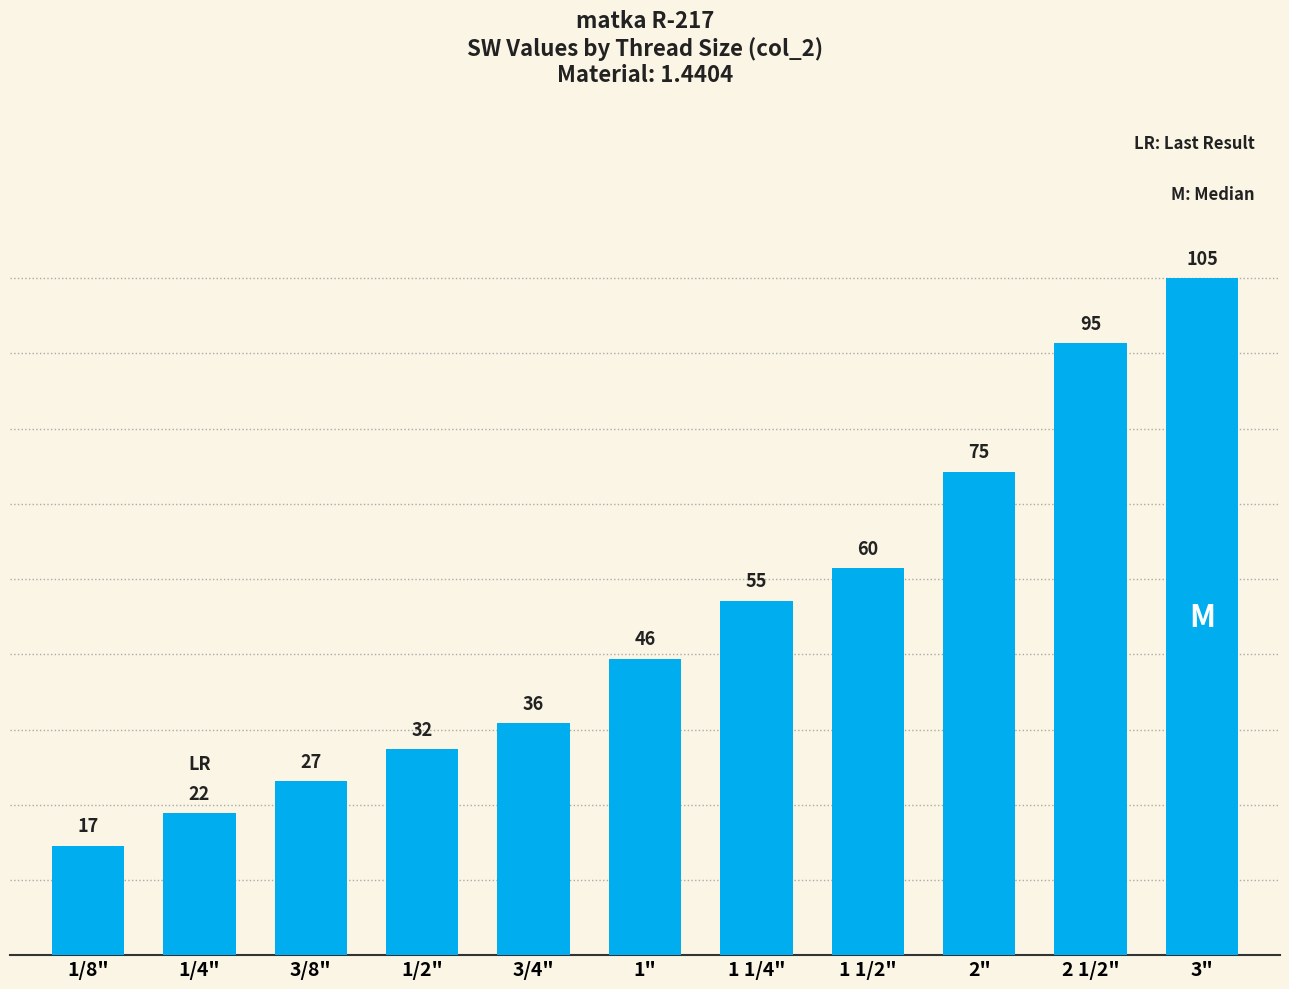

What is the smallest value displayed?

17